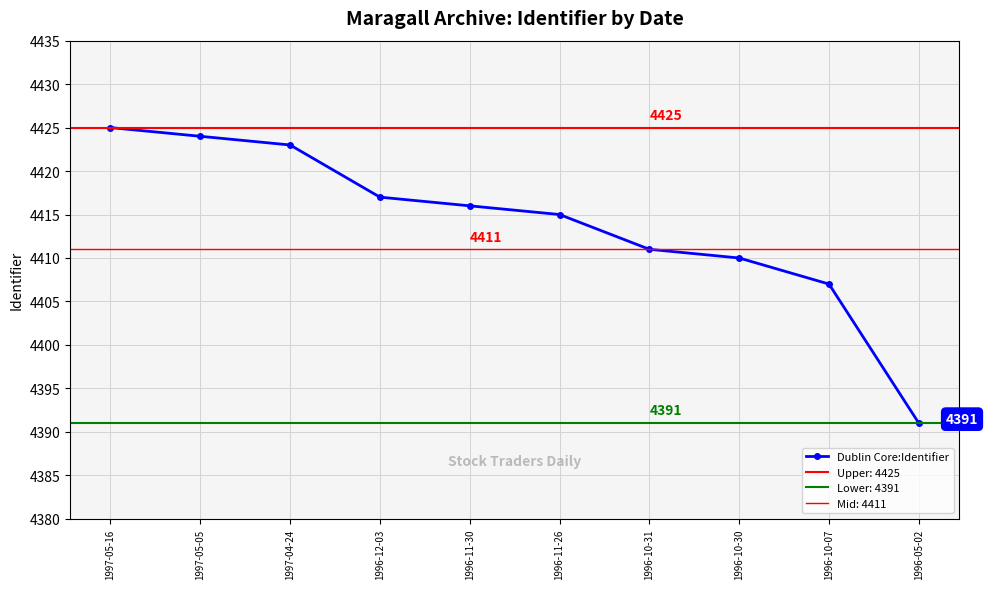

What is the change in value from 1996-11-26 to 1996-10-07?

-8